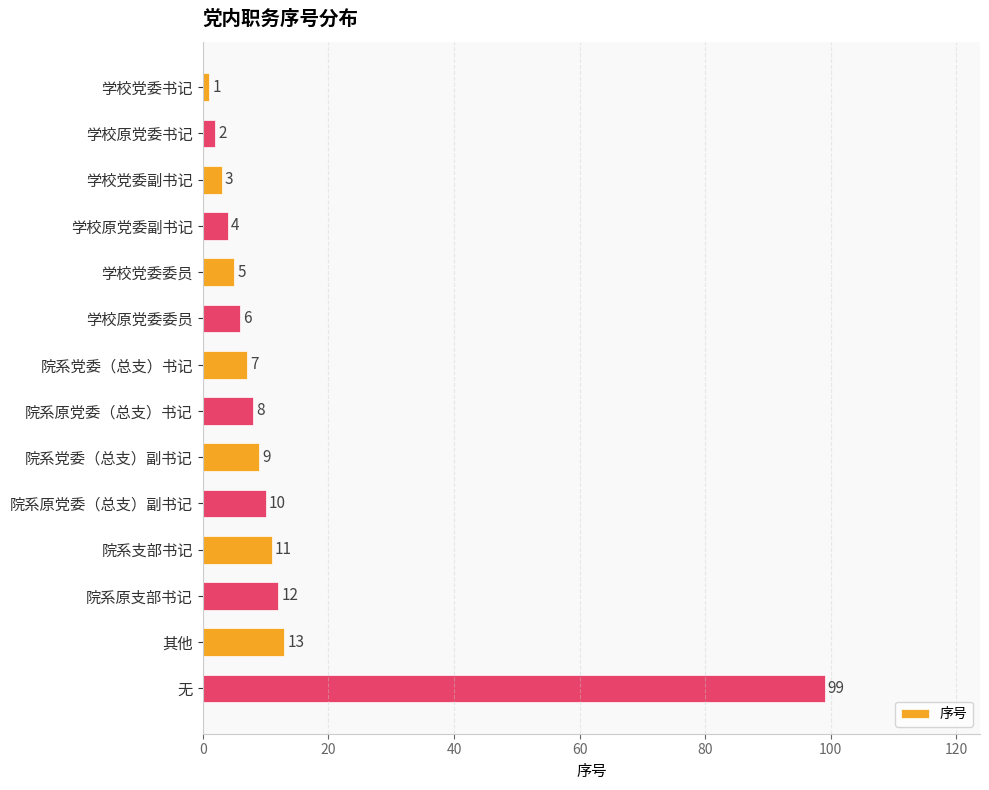

Approximately how many times larger is the value at 学校原党委书记 compared to 学校原党委副书记?

0.5